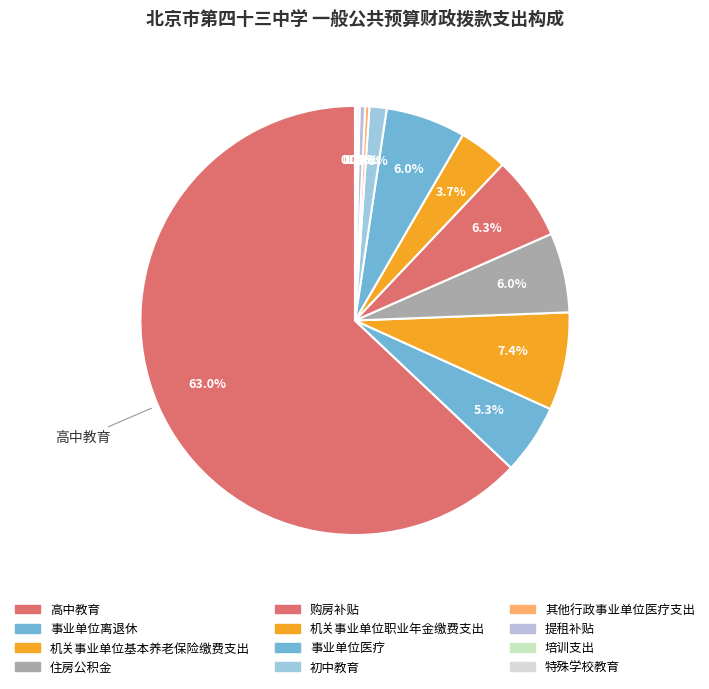

Rank the categories by value from highest to lowest.

高中教育, 机关事业单位基本养老保险缴费支出, 购房补贴, 住房公积金, 事业单位医疗, 事业单位离退休, 机关事业单位职业年金缴费支出, 初中教育, 提租补贴, 其他行政事业单位医疗支出, 培训支出, 特殊学校教育